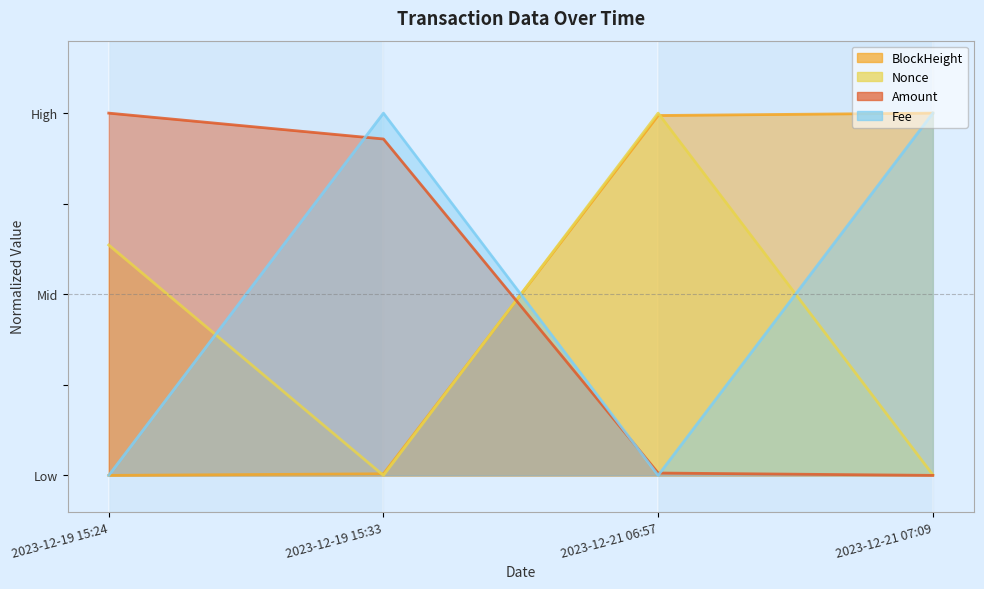

Which category has the highest value in the BlockHeight series?

2023-12-21 07:09